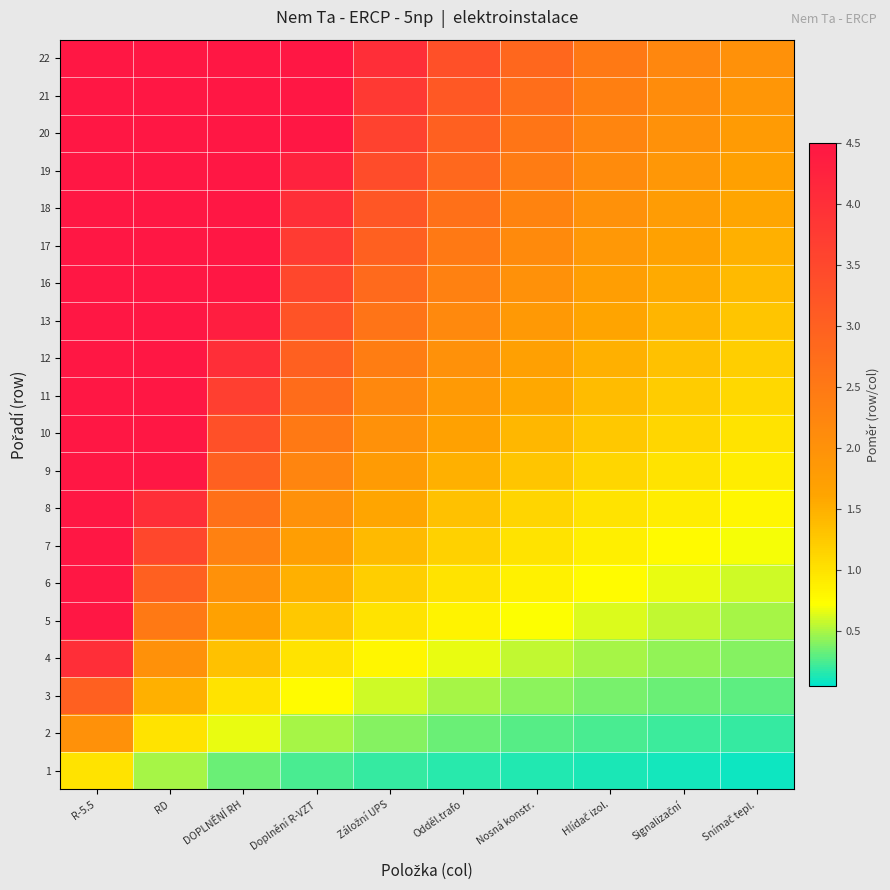

Reading left to right, list all the values displayed in this chart.

1: R-5.5=1.0	RD=0.5	DOPLNĚNÍ RH=0.3	Doplnění R-VZT=0.2	Záložní UPS=0.2	Odděl.trafo=0.2	Nosná konstr.=0.1	Hlídač izol.=0.1	Signalizační=0.1	Snímač tepl.=0.1
2: R-5.5=2.0	RD=1.0	DOPLNĚNÍ RH=0.7	Doplnění R-VZT=0.5	Záložní UPS=0.4	Odděl.trafo=0.3	Nosná konstr.=0.3	Hlídač izol.=0.2	Signalizační=0.2	Snímač tepl.=0.2
3: R-5.5=3.0	RD=1.5	DOPLNĚNÍ RH=1.0	Doplnění R-VZT=0.8	Záložní UPS=0.6	Odděl.trafo=0.5	Nosná konstr.=0.4	Hlídač izol.=0.4	Signalizační=0.3	Snímač tepl.=0.3
4: R-5.5=4.0	RD=2.0	DOPLNĚNÍ RH=1.3	Doplnění R-VZT=1.0	Záložní UPS=0.8	Odděl.trafo=0.7	Nosná konstr.=0.6	Hlídač izol.=0.5	Signalizační=0.4	Snímač tepl.=0.4
5: R-5.5=5.0	RD=2.5	DOPLNĚNÍ RH=1.7	Doplnění R-VZT=1.2	Záložní UPS=1.0	Odděl.trafo=0.8	Nosná konstr.=0.7	Hlídač izol.=0.6	Signalizační=0.6	Snímač tepl.=0.5
6: R-5.5=6.0	RD=3.0	DOPLNĚNÍ RH=2.0	Doplnění R-VZT=1.5	Záložní UPS=1.2	Odděl.trafo=1.0	Nosná konstr.=0.9	Hlídač izol.=0.8	Signalizační=0.7	Snímač tepl.=0.6
7: R-5.5=7.0	RD=3.5	DOPLNĚNÍ RH=2.3	Doplnění R-VZT=1.8	Záložní UPS=1.4	Odděl.trafo=1.2	Nosná konstr.=1.0	Hlídač izol.=0.9	Signalizační=0.8	Snímač tepl.=0.7
8: R-5.5=8.0	RD=4.0	DOPLNĚNÍ RH=2.7	Doplnění R-VZT=2.0	Záložní UPS=1.6	Odděl.trafo=1.3	Nosná konstr.=1.1	Hlídač izol.=1.0	Signalizační=0.9	Snímač tepl.=0.8
9: R-5.5=9.0	RD=4.5	DOPLNĚNÍ RH=3.0	Doplnění R-VZT=2.2	Záložní UPS=1.8	Odděl.trafo=1.5	Nosná konstr.=1.3	Hlídač izol.=1.1	Signalizační=1.0	Snímač tepl.=0.9
10: R-5.5=10.0	RD=5.0	DOPLNĚNÍ RH=3.3	Doplnění R-VZT=2.5	Záložní UPS=2.0	Odděl.trafo=1.7	Nosná konstr.=1.4	Hlídač izol.=1.2	Signalizační=1.1	Snímač tepl.=1.0
11: R-5.5=11.0	RD=5.5	DOPLNĚNÍ RH=3.7	Doplnění R-VZT=2.8	Záložní UPS=2.2	Odděl.trafo=1.8	Nosná konstr.=1.6	Hlídač izol.=1.4	Signalizační=1.2	Snímač tepl.=1.1
12: R-5.5=12.0	RD=6.0	DOPLNĚNÍ RH=4.0	Doplnění R-VZT=3.0	Záložní UPS=2.4	Odděl.trafo=2.0	Nosná konstr.=1.7	Hlídač izol.=1.5	Signalizační=1.3	Snímač tepl.=1.2
13: R-5.5=13.0	RD=6.5	DOPLNĚNÍ RH=4.3	Doplnění R-VZT=3.2	Záložní UPS=2.6	Odděl.trafo=2.2	Nosná konstr.=1.9	Hlídač izol.=1.6	Signalizační=1.4	Snímač tepl.=1.3
16: R-5.5=14.0	RD=7.0	DOPLNĚNÍ RH=4.7	Doplnění R-VZT=3.5	Záložní UPS=2.8	Odděl.trafo=2.3	Nosná konstr.=2.0	Hlídač izol.=1.8	Signalizační=1.6	Snímač tepl.=1.4
17: R-5.5=15.0	RD=7.5	DOPLNĚNÍ RH=5.0	Doplnění R-VZT=3.8	Záložní UPS=3.0	Odděl.trafo=2.5	Nosná konstr.=2.1	Hlídač izol.=1.9	Signalizační=1.7	Snímač tepl.=1.5
18: R-5.5=16.0	RD=8.0	DOPLNĚNÍ RH=5.3	Doplnění R-VZT=4.0	Záložní UPS=3.2	Odděl.trafo=2.7	Nosná konstr.=2.3	Hlídač izol.=2.0	Signalizační=1.8	Snímač tepl.=1.6
19: R-5.5=17.0	RD=8.5	DOPLNĚNÍ RH=5.7	Doplnění R-VZT=4.2	Záložní UPS=3.4	Odděl.trafo=2.8	Nosná konstr.=2.4	Hlídač izol.=2.1	Signalizační=1.9	Snímač tepl.=1.7
20: R-5.5=18.0	RD=9.0	DOPLNĚNÍ RH=6.0	Doplnění R-VZT=4.5	Záložní UPS=3.6	Odděl.trafo=3.0	Nosná konstr.=2.6	Hlídač izol.=2.2	Signalizační=2.0	Snímač tepl.=1.8
21: R-5.5=19.0	RD=9.5	DOPLNĚNÍ RH=6.3	Doplnění R-VZT=4.8	Záložní UPS=3.8	Odděl.trafo=3.2	Nosná konstr.=2.7	Hlídač izol.=2.4	Signalizační=2.1	Snímač tepl.=1.9
22: R-5.5=20.0	RD=10.0	DOPLNĚNÍ RH=6.7	Doplnění R-VZT=5.0	Záložní UPS=4.0	Odděl.trafo=3.3	Nosná konstr.=2.9	Hlídač izol.=2.5	Signalizační=2.2	Snímač tepl.=2.0